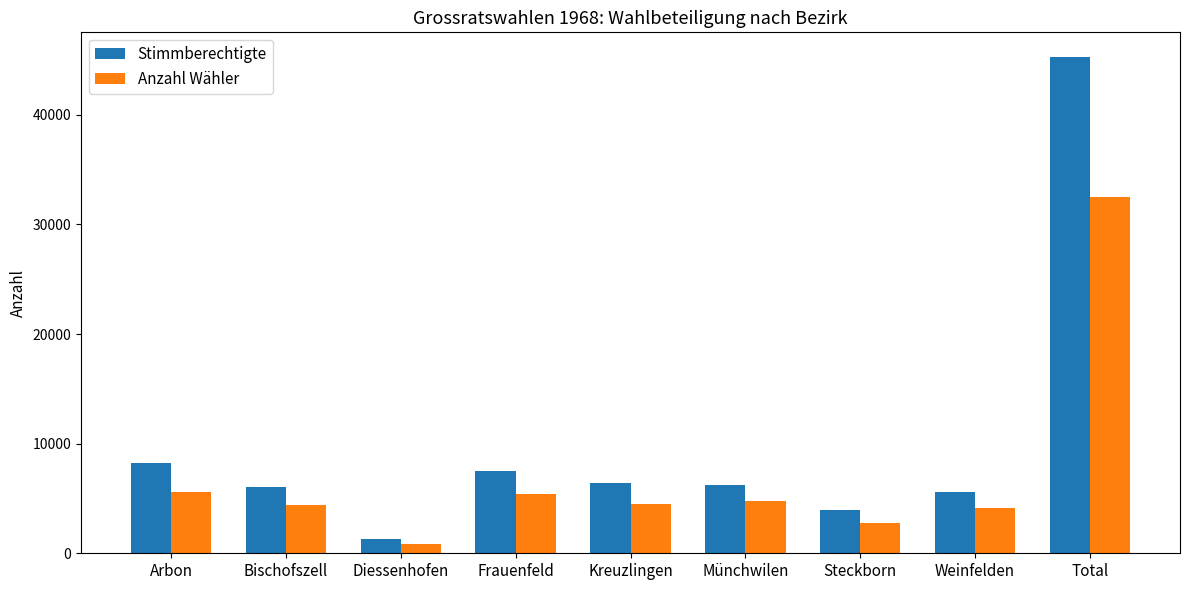

Count the number of data series in this chart.

2